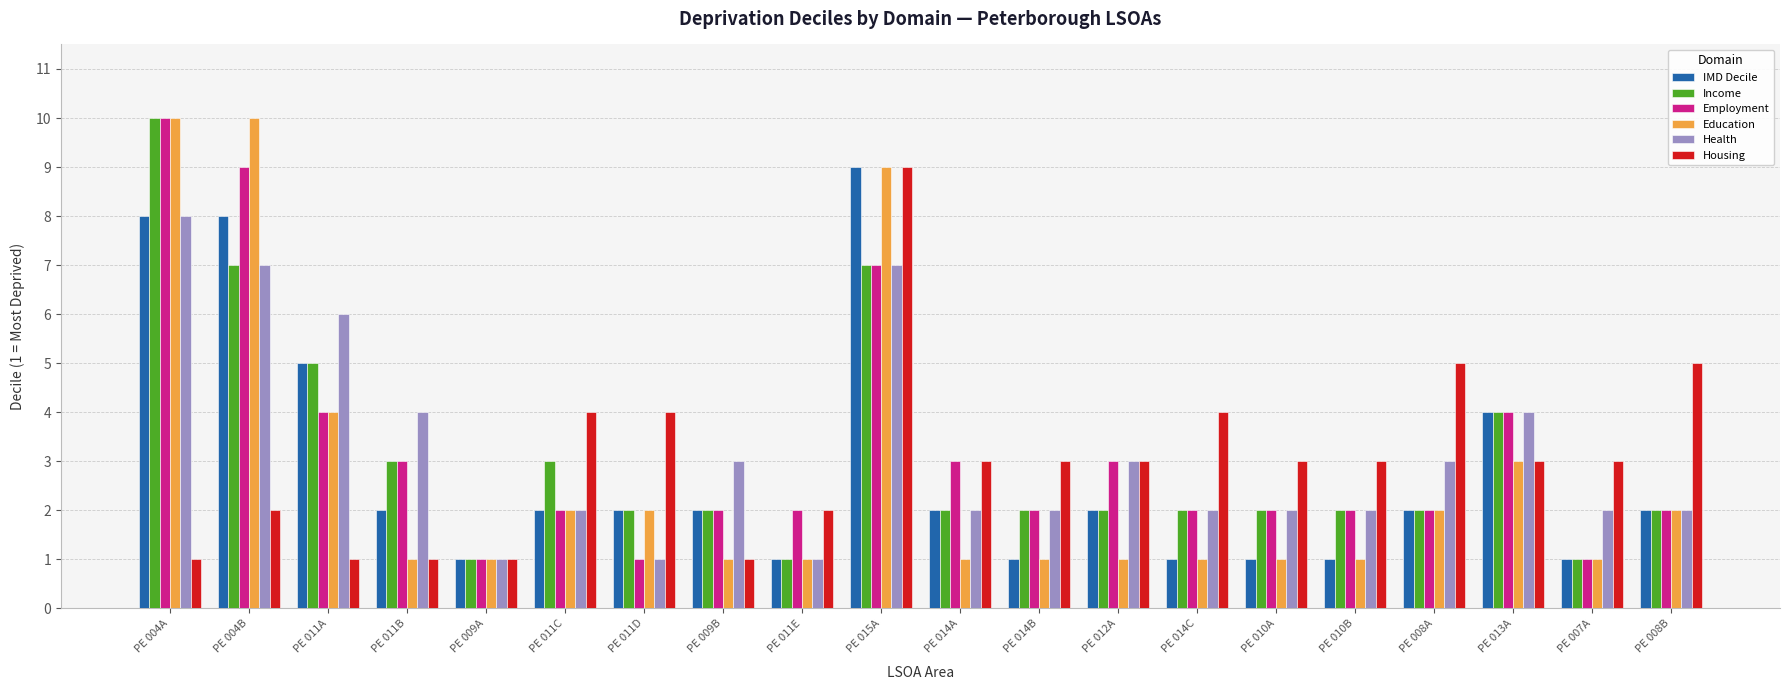

Reading right to left, what are all the values shown in this chart?

IMD Decile: 2	1	4	2	1	1	1	2	1	2	9	1	2	2	2	1	2	5	8	8
Income: 2	1	4	2	2	2	2	2	2	2	7	1	2	2	3	1	3	5	7	10
Employment: 2	1	4	2	2	2	2	3	2	3	7	2	2	1	2	1	3	4	9	10
Education: 2	1	3	2	1	1	1	1	1	1	9	1	1	2	2	1	1	4	10	10
Health: 2	2	4	3	2	2	2	3	2	2	7	1	3	1	2	1	4	6	7	8
Housing: 5	3	3	5	3	3	4	3	3	3	9	2	1	4	4	1	1	1	2	1